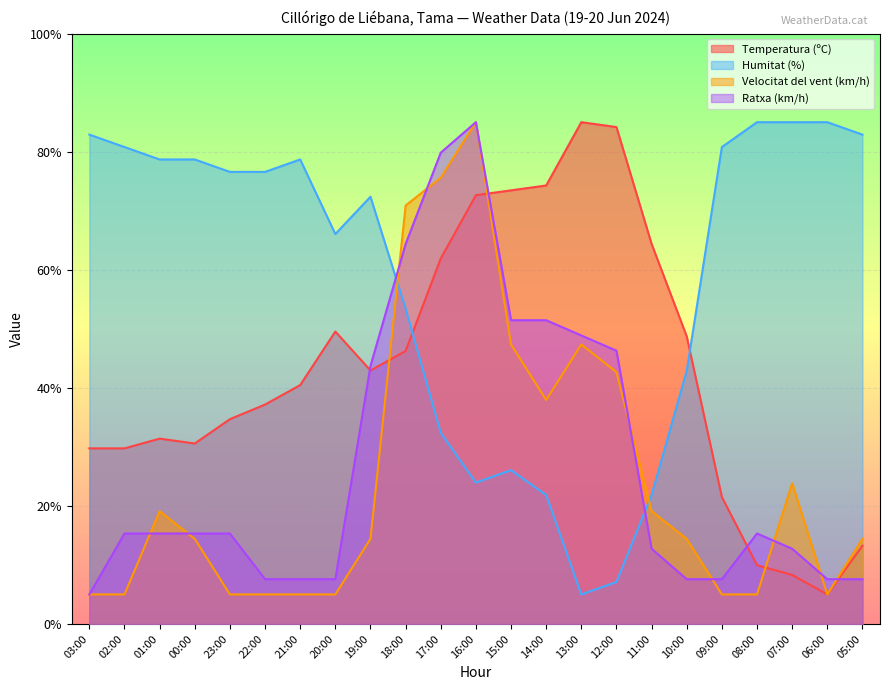

Where does the Velocitat del vent (km/h) series first go above 14?

01:00